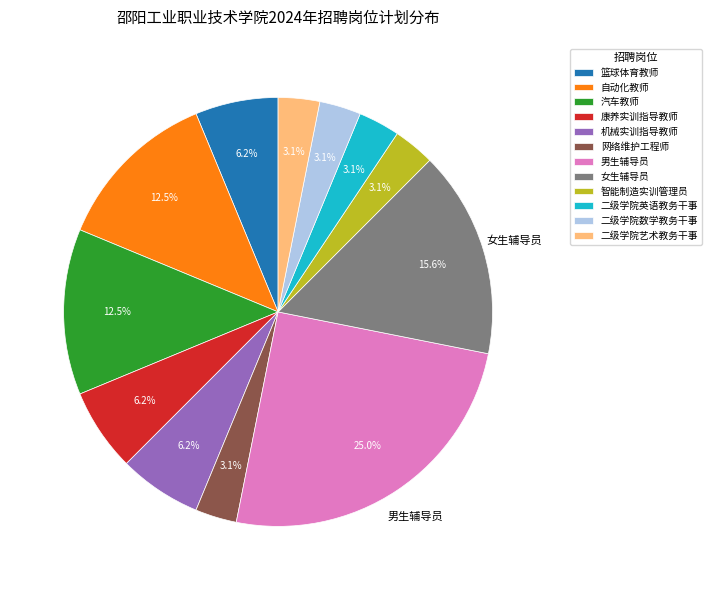

How many slices are in this pie chart?

12